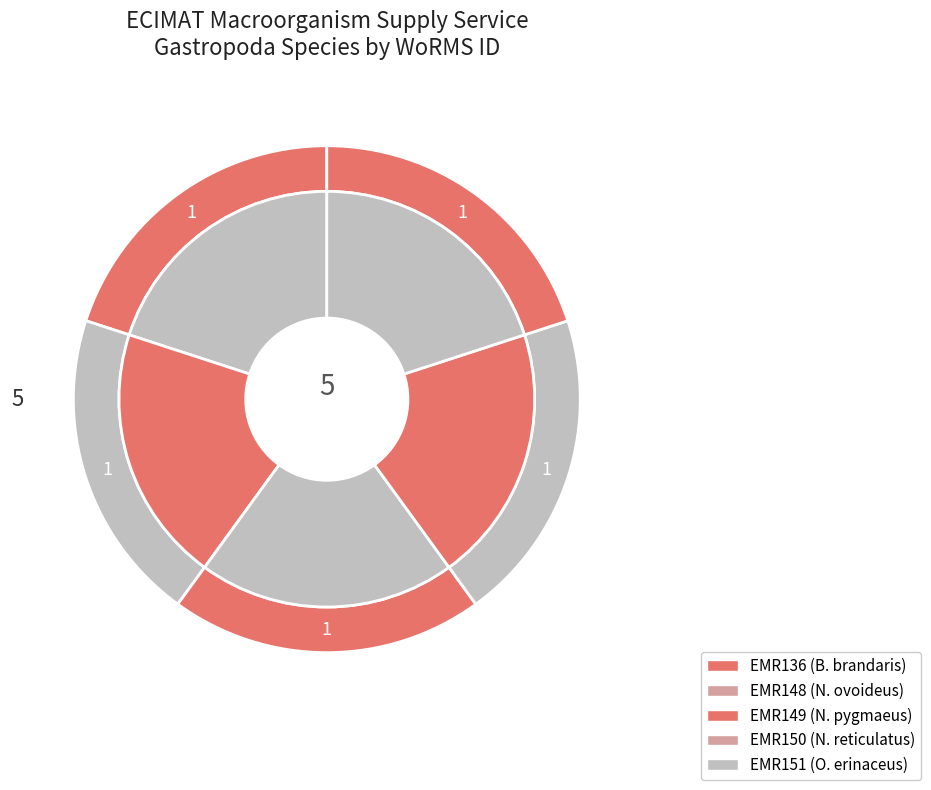

What percentage is the EMR136 slice, to the nearest percent?

20%